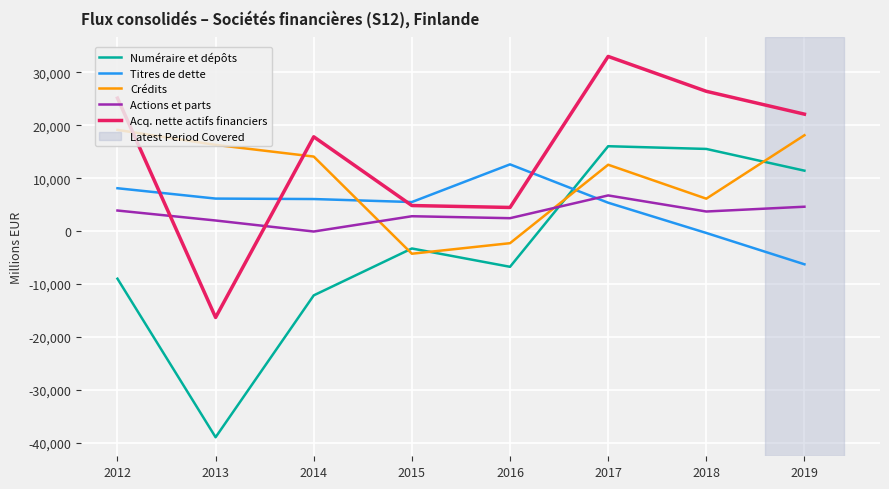

The Acq. nette actifs financiers series shows 17816 at 2014. True or false?

True